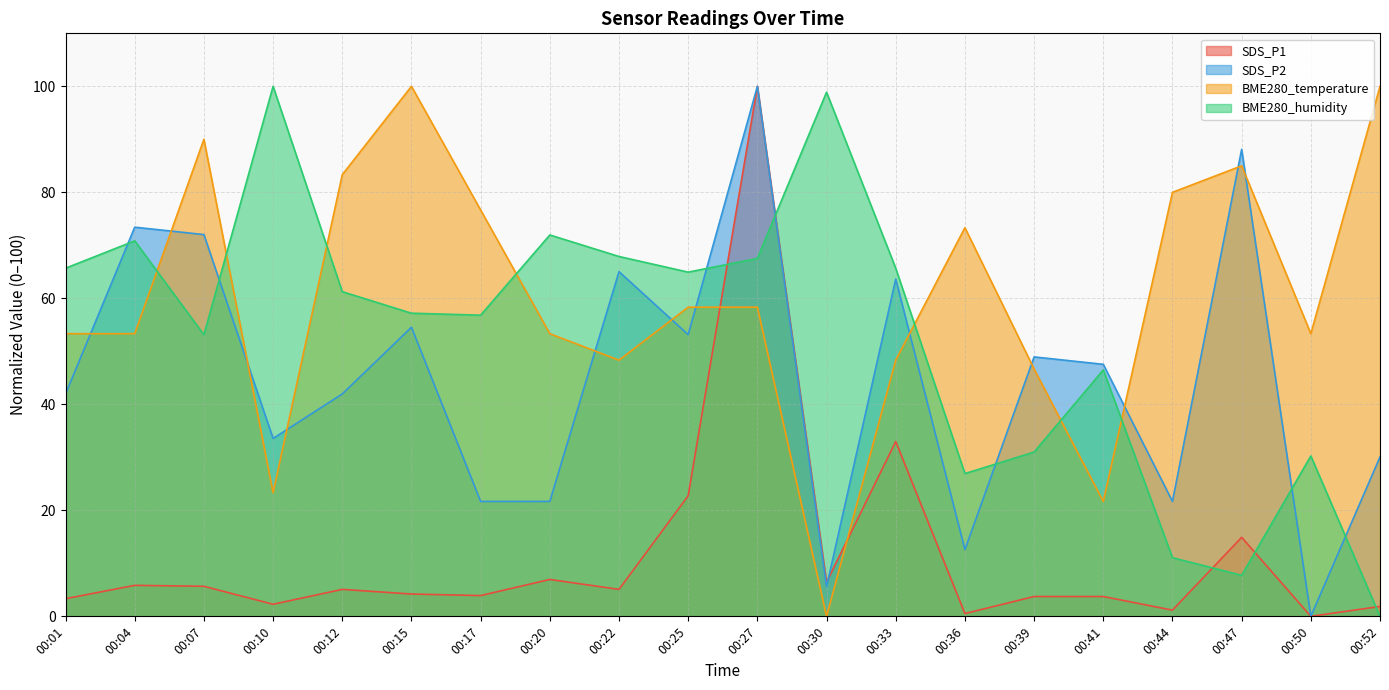

Reading left to right, extract all data points from this chart.

SDS_P1: 3.3	5.8	5.7	2.3	5.1	4.2	3.9	7.0	5.1	22.7	100.0	6.4	33.0	0.5	3.7	3.7	1.2	14.9	0.0	1.9
SDS_P2: 42.0	73.4	72.0	33.6	42.0	54.5	21.7	21.7	65.0	53.1	100.0	5.6	63.6	12.6	49.0	47.6	21.7	88.1	0.0	30.1
BME280_temperature: 53.3	53.3	90.0	23.3	83.3	100.0	76.7	53.3	48.3	58.3	58.3	0.0	48.3	73.3	46.7	21.7	80.0	85.0	53.3	100.0
BME280_humidity: 65.7	70.8	53.1	100.0	61.3	57.2	56.8	72.0	67.9	64.9	67.5	98.9	65.7	26.9	31.0	46.5	11.1	7.7	30.3	0.0